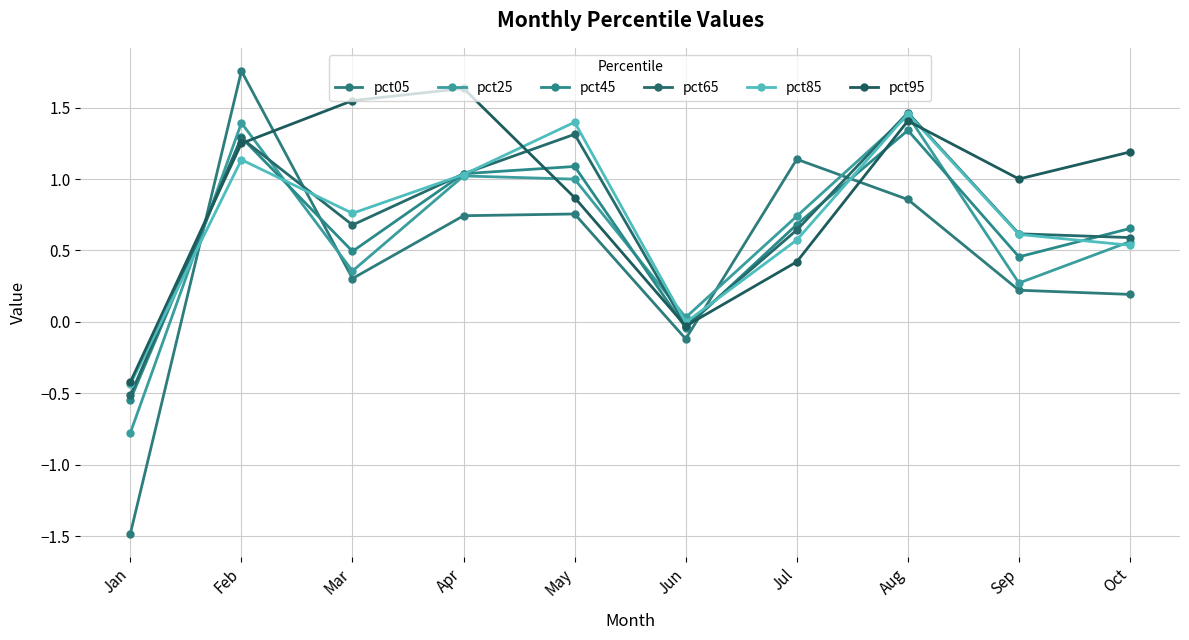

Reading right to left, what are all the values shown in this chart?

pct05: Oct=0.2	Sep=0.2	Aug=0.9	Jul=1.1	Jun=-0.1	May=0.8	Apr=0.7	Mar=0.3	Feb=1.8	Jan=-1.5
pct25: Oct=0.6	Sep=0.3	Aug=1.4	Jul=0.7	Jun=0.0	May=1.0	Apr=1.0	Mar=0.4	Feb=1.4	Jan=-0.8
pct45: Oct=0.7	Sep=0.5	Aug=1.3	Jul=0.7	Jun=-0.0	May=1.1	Apr=1.0	Mar=0.5	Feb=1.3	Jan=-0.5
pct65: Oct=0.6	Sep=0.6	Aug=1.5	Jul=0.6	Jun=-0.0	May=1.3	Apr=1.0	Mar=0.7	Feb=1.3	Jan=-0.5
pct85: Oct=0.5	Sep=0.6	Aug=1.5	Jul=0.6	Jun=-0.0	May=1.4	Apr=1.0	Mar=0.8	Feb=1.1	Jan=-0.4
pct95: Oct=1.2	Sep=1.0	Aug=1.4	Jul=0.4	Jun=-0.0	May=0.9	Apr=1.6	Mar=1.5	Feb=1.2	Jan=-0.4